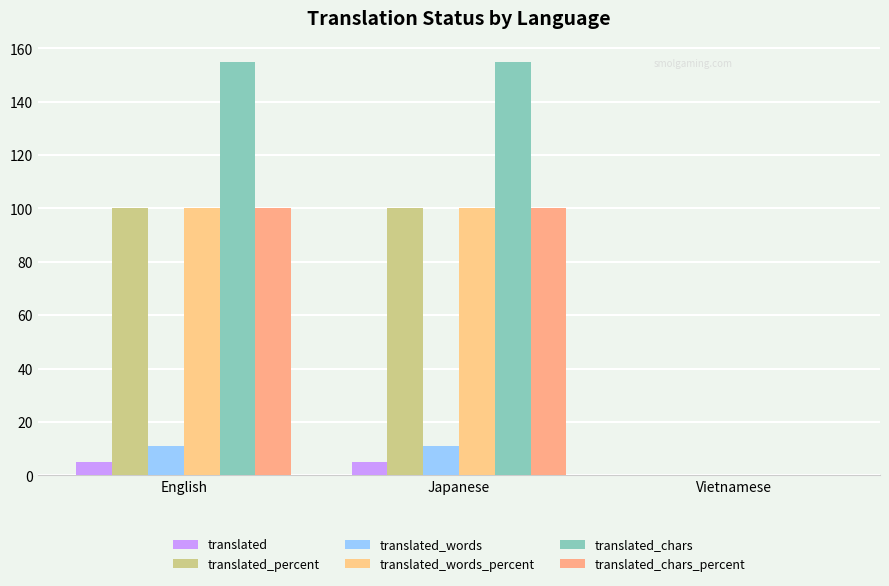

Reading left to right, transcribe all the data shown in this chart.

translated: 5	5	0
translated_percent: 100	100	0
translated_words: 11	11	0
translated_words_percent: 100	100	0
translated_chars: 155	155	0
translated_chars_percent: 100	100	0